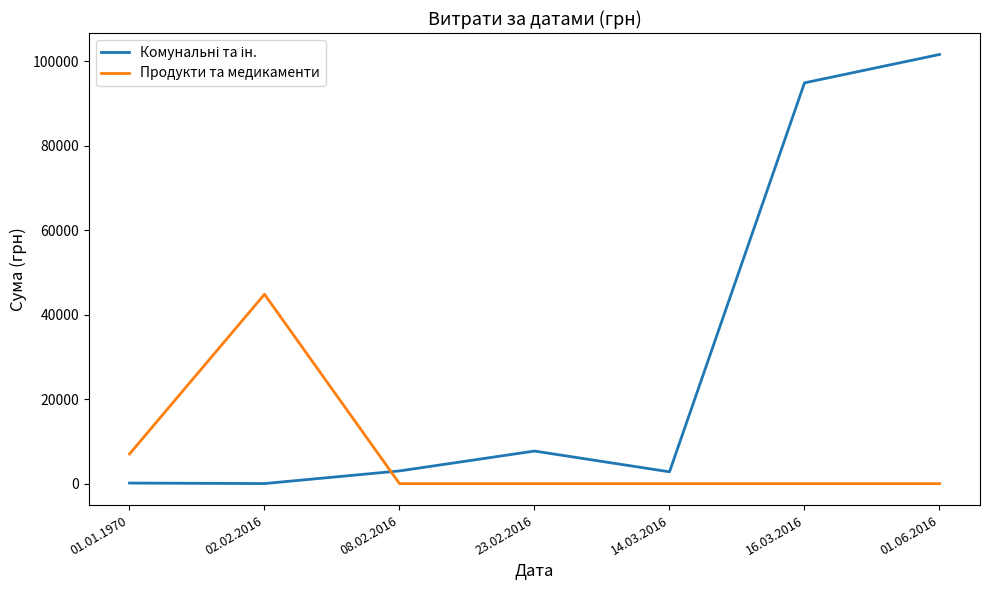

What is the highest value of the Продукти та медикаменти series?

44807.3